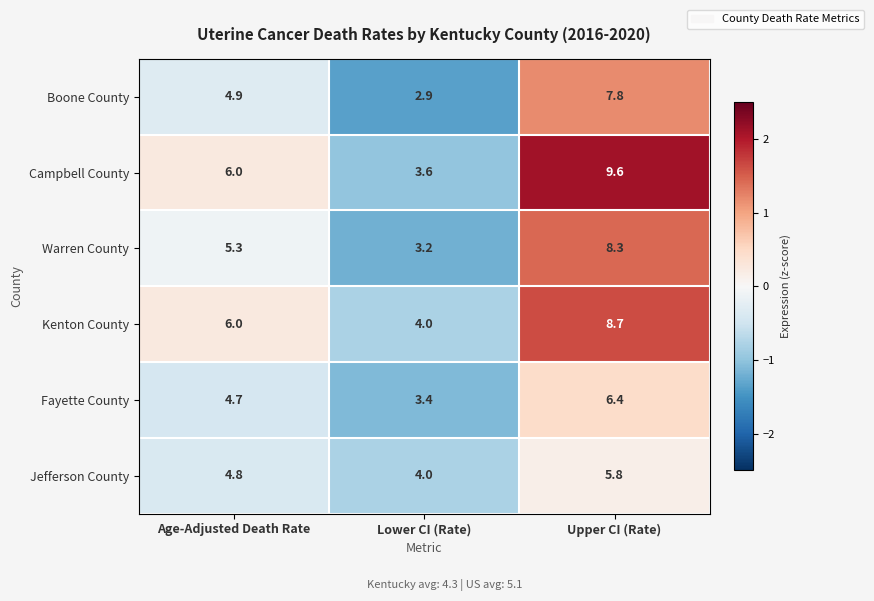

Which series has the largest range (max minus min)?

Campbell County